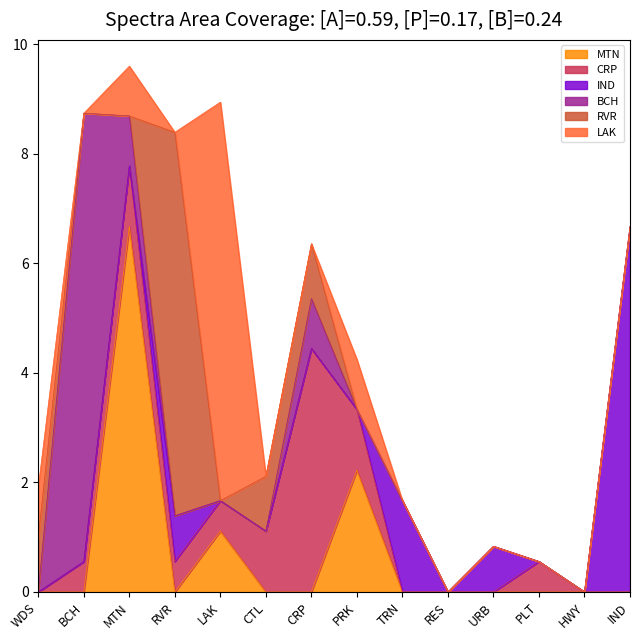

How many interior local peaks does the BCH series have?

2